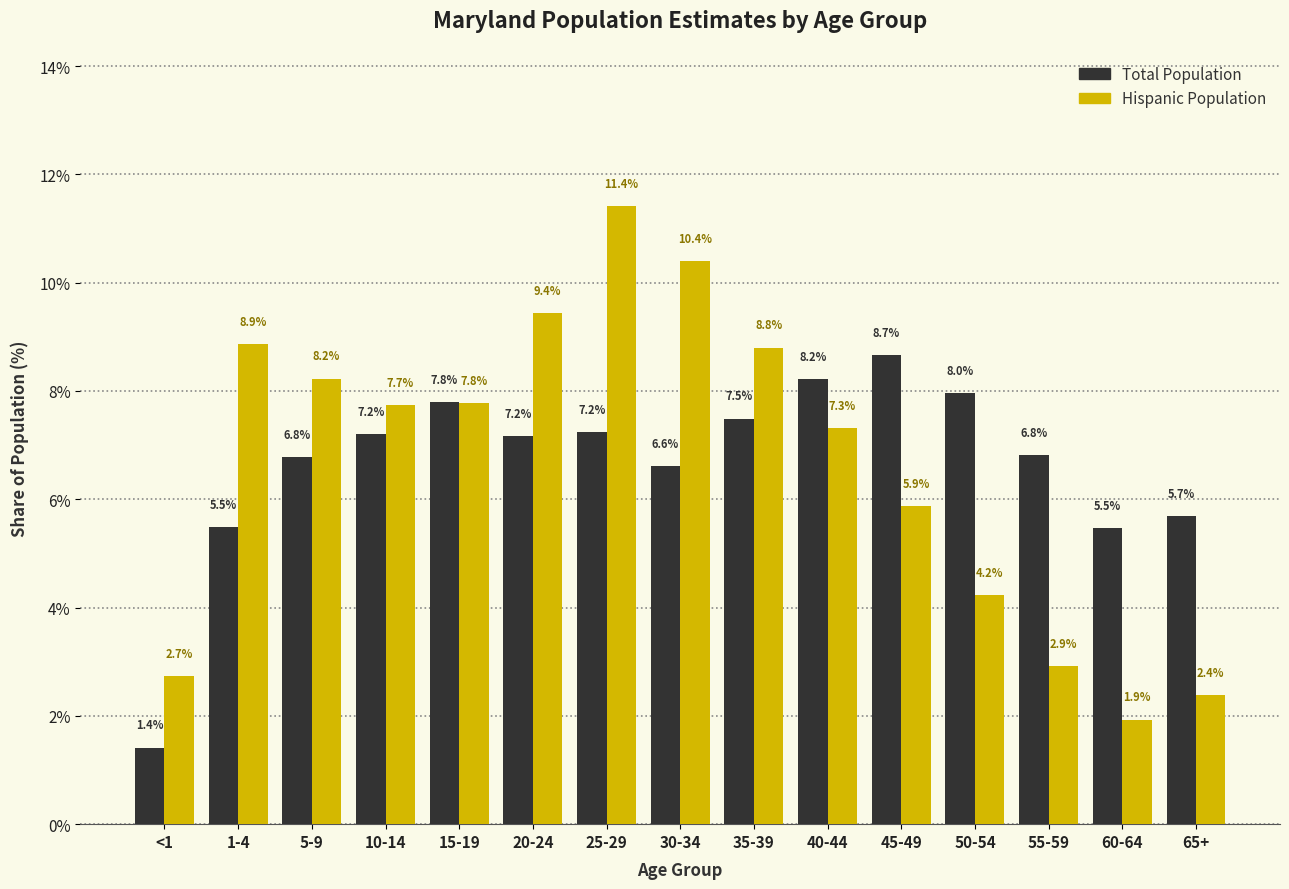

Reading right to left, extract all data points from this chart.

Total Population: 65+=5.7	60-64=5.5	55-59=6.8	50-54=8.0	45-49=8.7	40-44=8.2	35-39=7.5	30-34=6.6	25-29=7.2	20-24=7.2	15-19=7.8	10-14=7.2	5-9=6.8	1-4=5.5	<1=1.4
Hispanic Population: 65+=2.4	60-64=1.9	55-59=2.9	50-54=4.2	45-49=5.9	40-44=7.3	35-39=8.8	30-34=10.4	25-29=11.4	20-24=9.4	15-19=7.8	10-14=7.7	5-9=8.2	1-4=8.9	<1=2.7